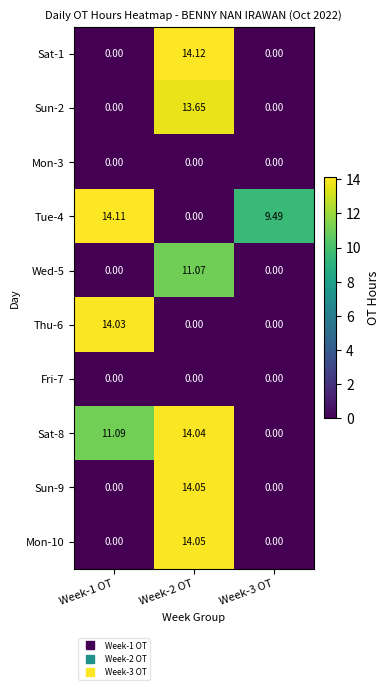

Is the value of Sat-8 at Week-2 OT greater than the value of Wed-5 at Week-3 OT?

Yes